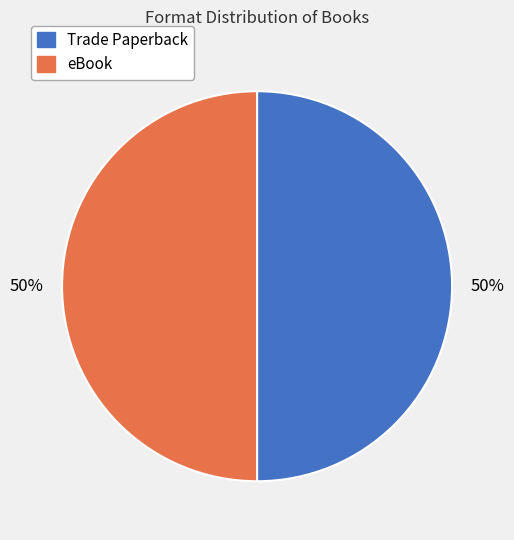

How many slices are in this pie chart?

2